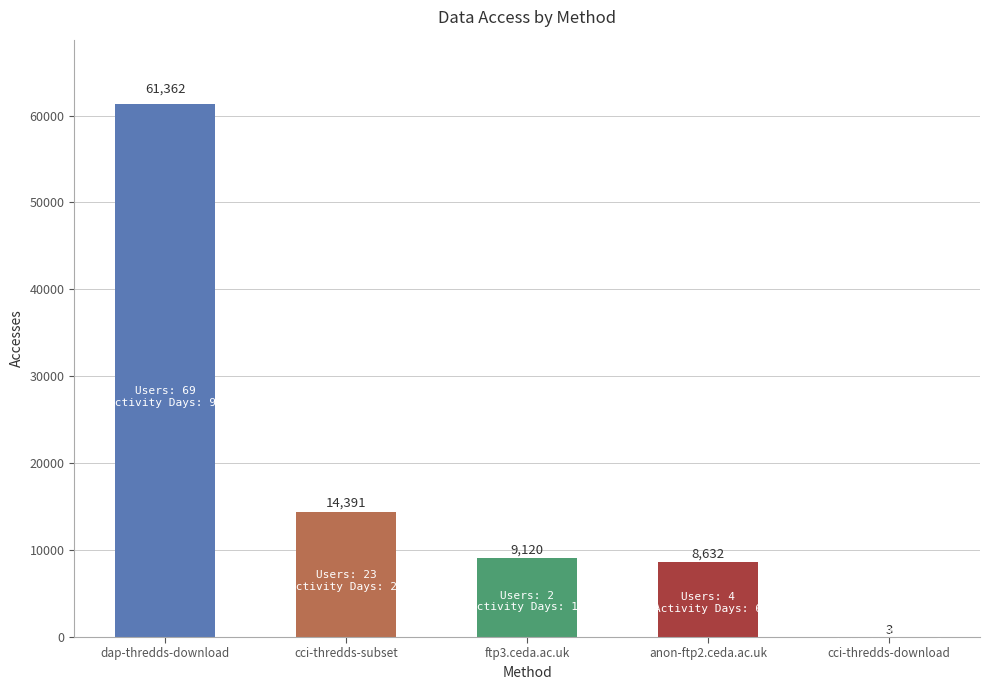

True or false: the data shows 4121 at anon-ftp2.ceda.ac.uk.

False